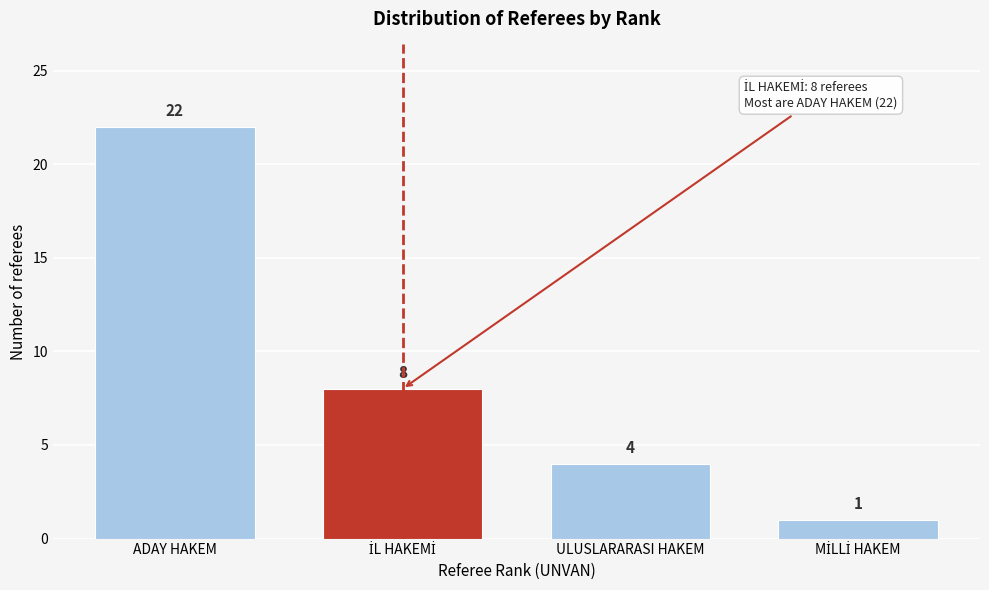

At which category does the chart reach its peak across all series?

ADAY HAKEM